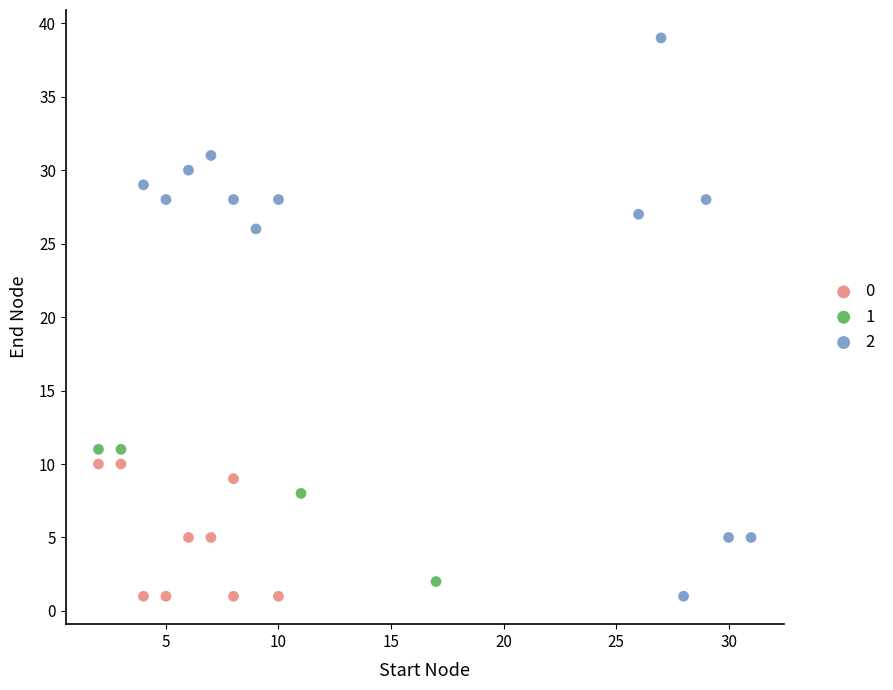

Which series has the largest Y range (max minus min)?

2